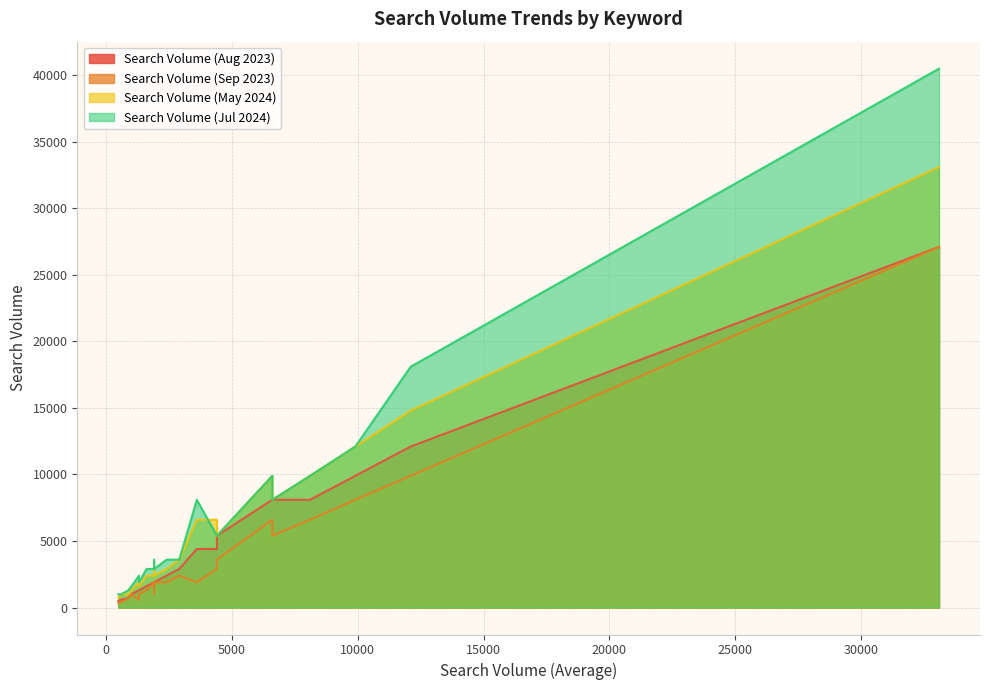

The value of Search Volume (May 2024) at car rent zurich is 3600. True or false?

True